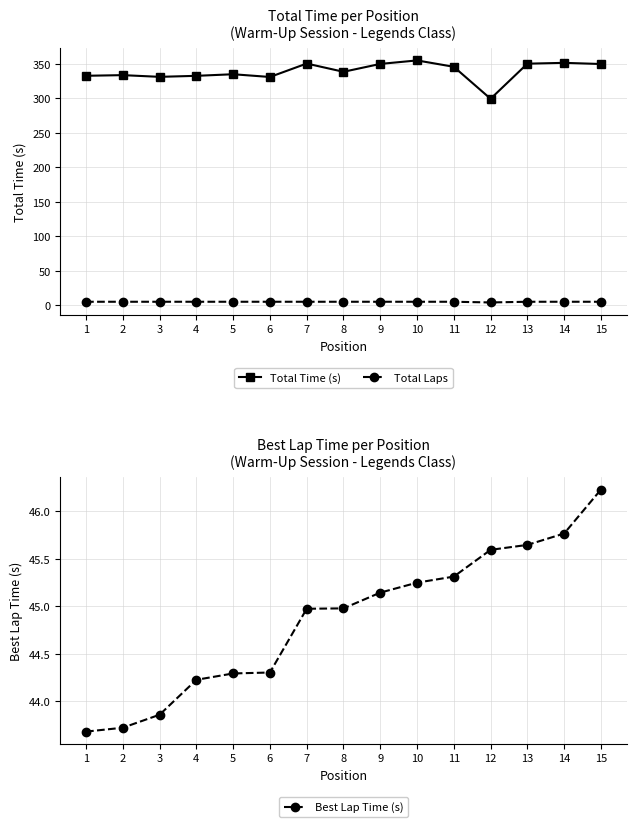

True or false: Best Lap Time (s) and Total Time (s) cross at least once.

False